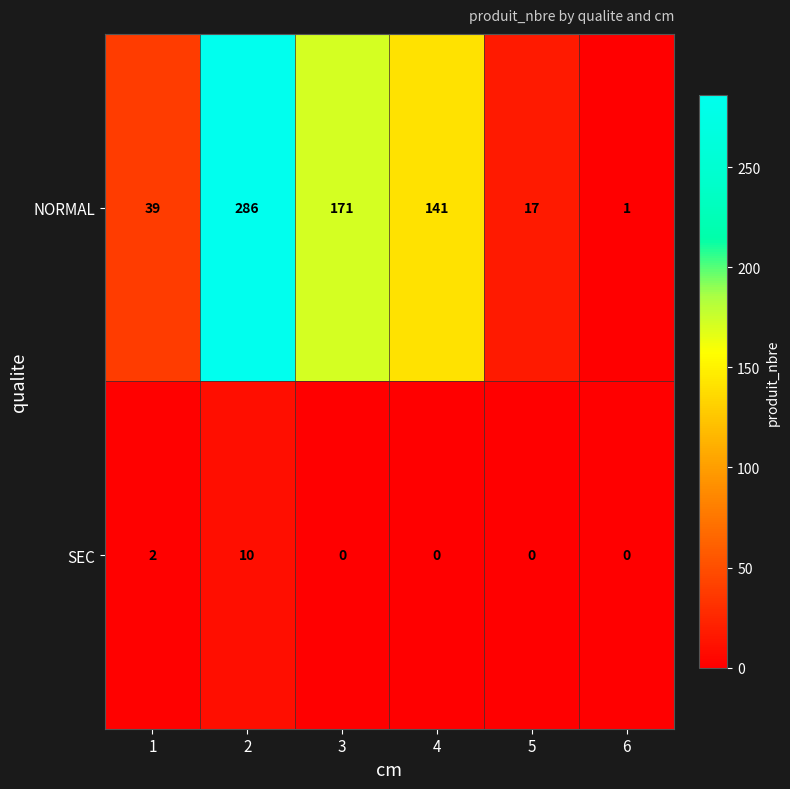

What is the difference between the maximum and minimum values in the SEC series?

10